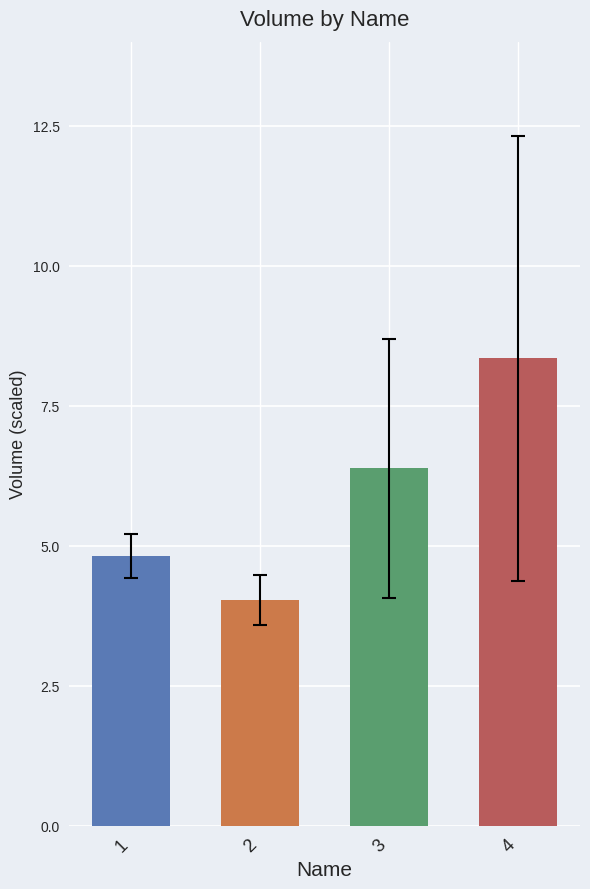

Count the number of values greater than 6.

2